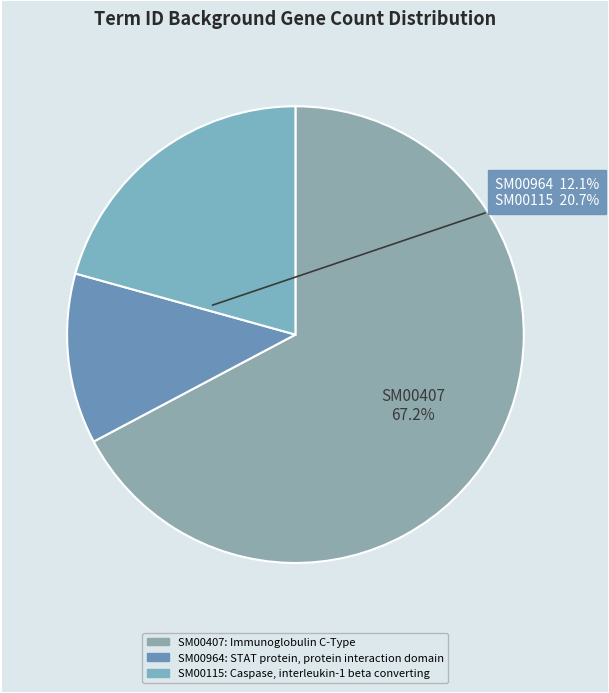

Rank the categories by value from lowest to highest.

SM00964, SM00115, SM00407